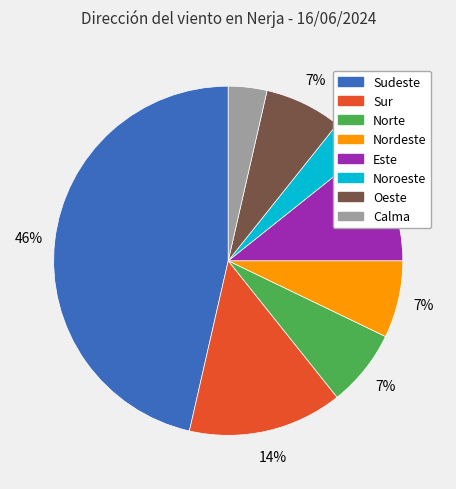

Is the sum of Sudeste and Sur greater than half?

Yes